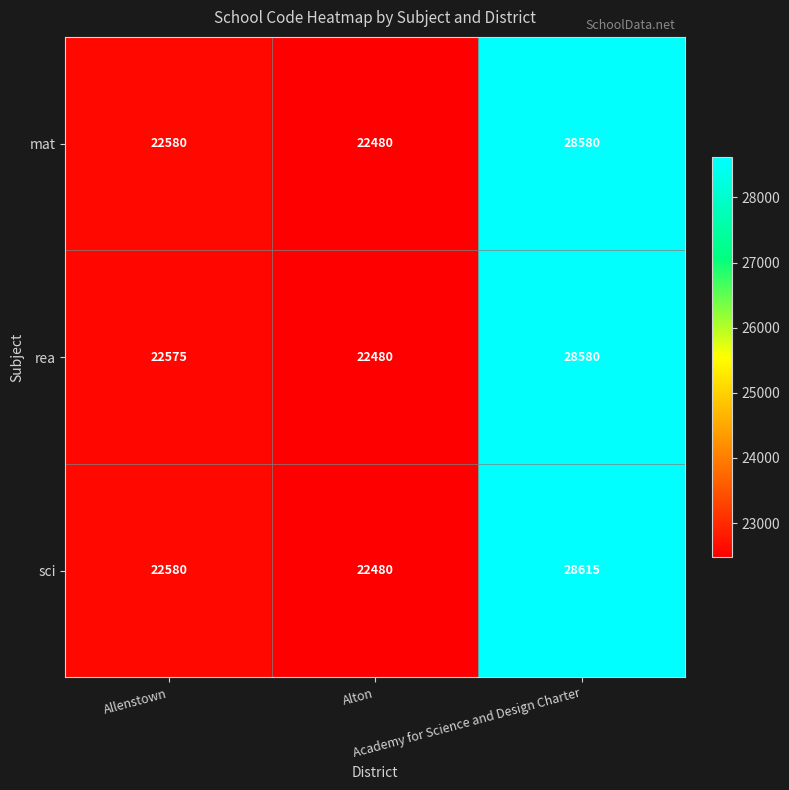

Which series has the widest spread of values?

sci